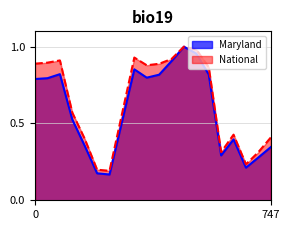

What is the maximum value for National?

1.0